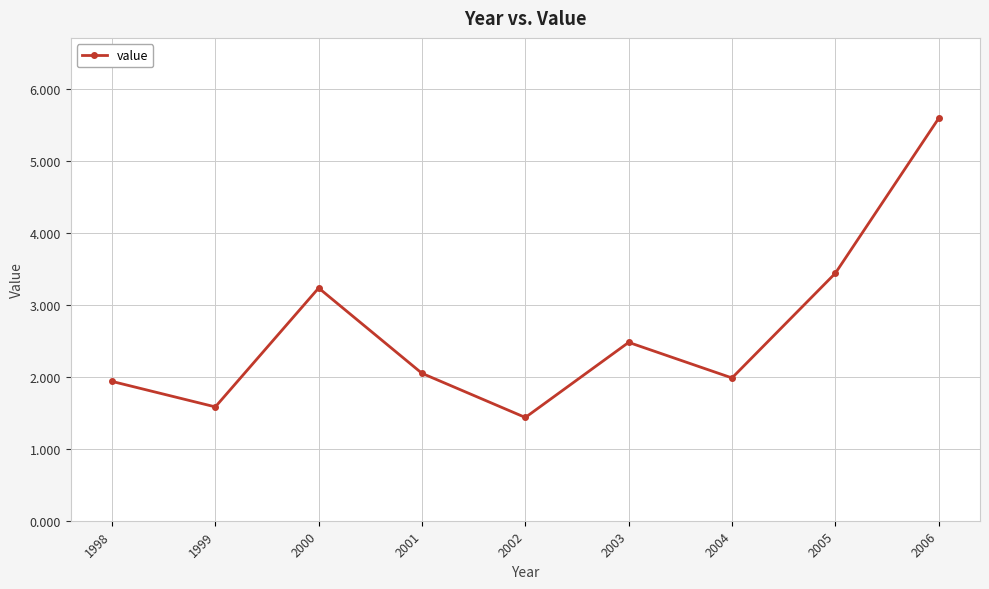

True or false: there are more than 2 points higher than both neighbors.

False